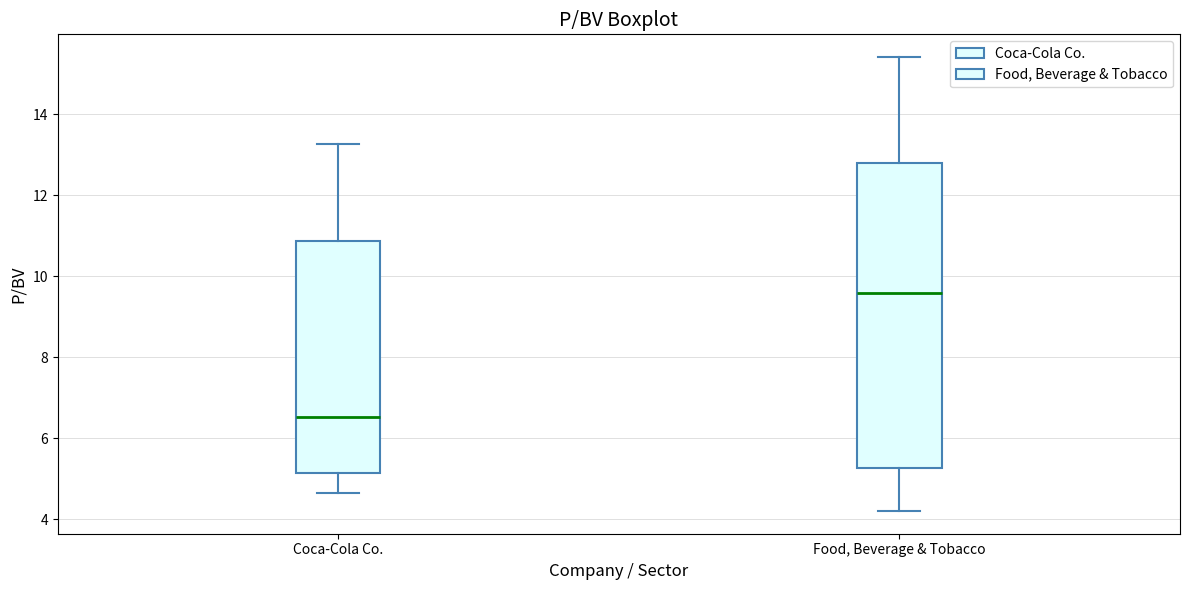

Reading left to right, read every box against the y-axis: the position of its median line, the range the box covers, and the ends of its whiskers. The values are not printed on the chart, so give them approximately, as read against the axis.

Coca-Cola Co.: median 6.6, box 5.2 to 10.8, whiskers 4.6 to 13.2
Food, Beverage & Tobacco: median 9.6, box 5.2 to 12.8, whiskers 4.2 to 15.4